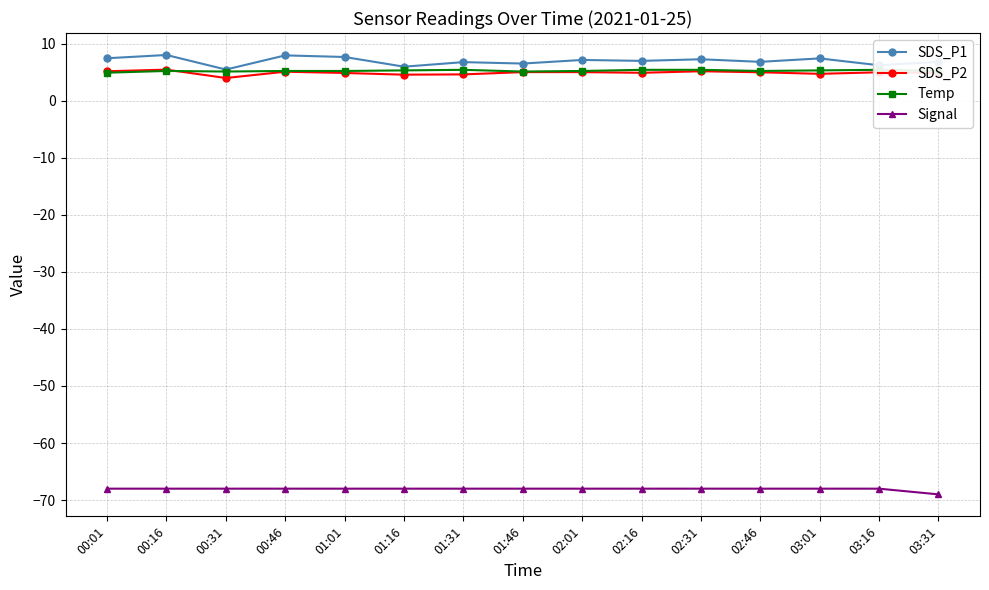

How many data points in Signal are less than -68?

1